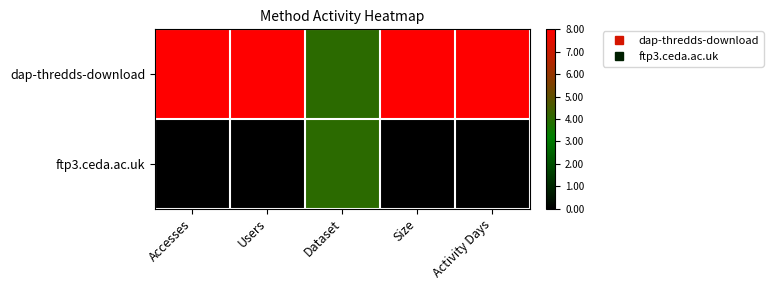

Reading right to left, transcribe all the data shown in this chart.

dap-thredds-download: Activity Days=8	Size=8	Dataset=4	Users=8	Accesses=8
ftp3.ceda.ac.uk: Activity Days=0	Size=0	Dataset=4	Users=0	Accesses=0